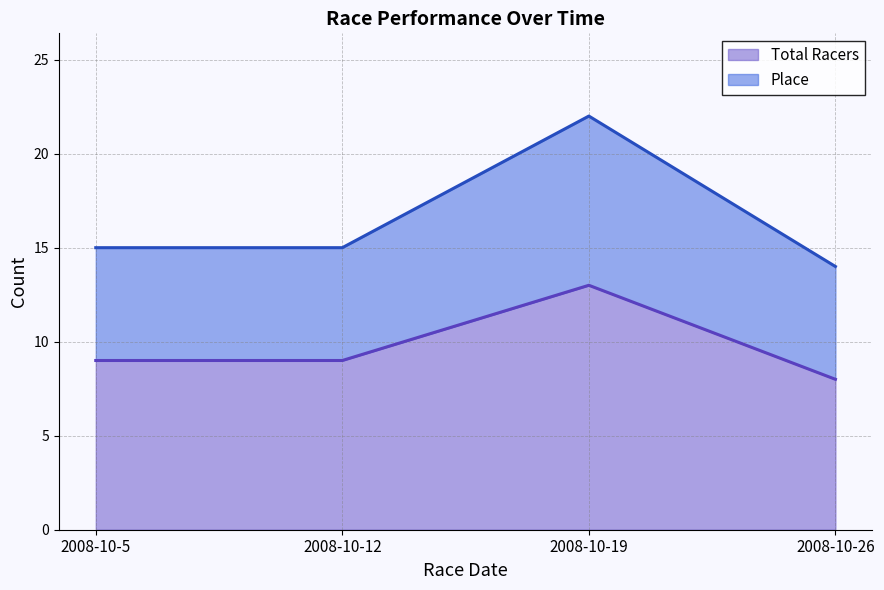

At which category does the chart reach its minimum across all series?

2008-10-26